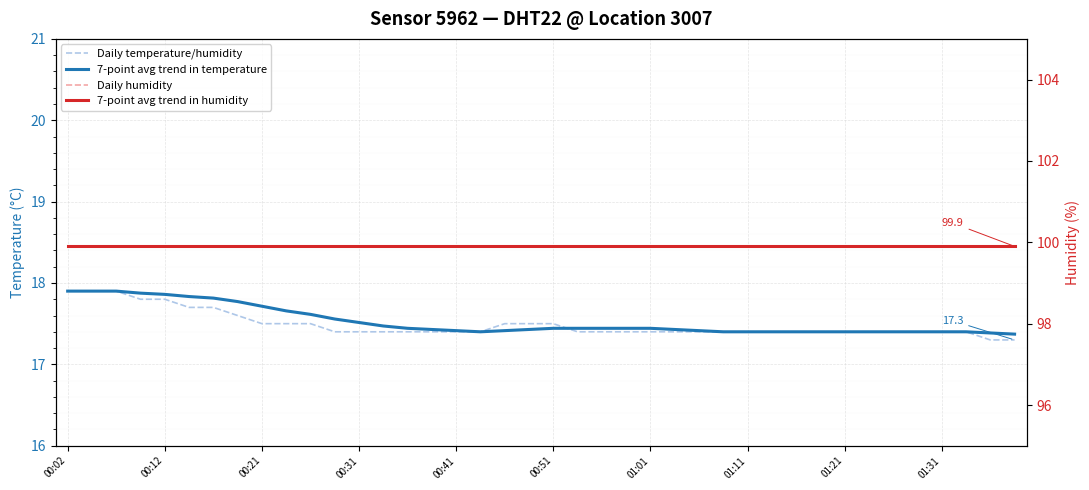

Reading left to right, extract all data points from this chart.

Daily temperature/humidity: 17.9	17.9	17.9	17.8	17.8	17.7	17.7	17.6	17.5	17.5	17.5	17.4	17.4	17.4	17.4	17.4	17.4	17.4	17.5	17.5	17.5	17.4	17.4	17.4	17.4	17.4	17.4	17.4	17.4	17.4	17.4	17.4	17.4	17.4	17.4	17.4	17.4	17.4	17.3	17.3
7-point avg trend in temperature: 17.9	17.9	17.9	17.9	17.9	17.8	17.8	17.8	17.7	17.7	17.6	17.6	17.5	17.5	17.4	17.4	17.4	17.4	17.4	17.4	17.4	17.4	17.4	17.4	17.4	17.4	17.4	17.4	17.4	17.4	17.4	17.4	17.4	17.4	17.4	17.4	17.4	17.4	17.4	17.4
Daily humidity: 99.9	99.9	99.9	99.9	99.9	99.9	99.9	99.9	99.9	99.9	99.9	99.9	99.9	99.9	99.9	99.9	99.9	99.9	99.9	99.9	99.9	99.9	99.9	99.9	99.9	99.9	99.9	99.9	99.9	99.9	99.9	99.9	99.9	99.9	99.9	99.9	99.9	99.9	99.9	99.9
7-point avg trend in humidity: 99.9	99.9	99.9	99.9	99.9	99.9	99.9	99.9	99.9	99.9	99.9	99.9	99.9	99.9	99.9	99.9	99.9	99.9	99.9	99.9	99.9	99.9	99.9	99.9	99.9	99.9	99.9	99.9	99.9	99.9	99.9	99.9	99.9	99.9	99.9	99.9	99.9	99.9	99.9	99.9